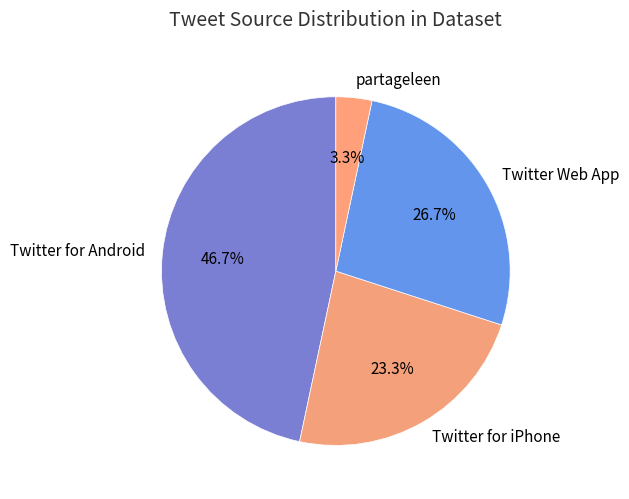

Do Twitter for iPhone and partageleen together represent more than half of the pie?

No